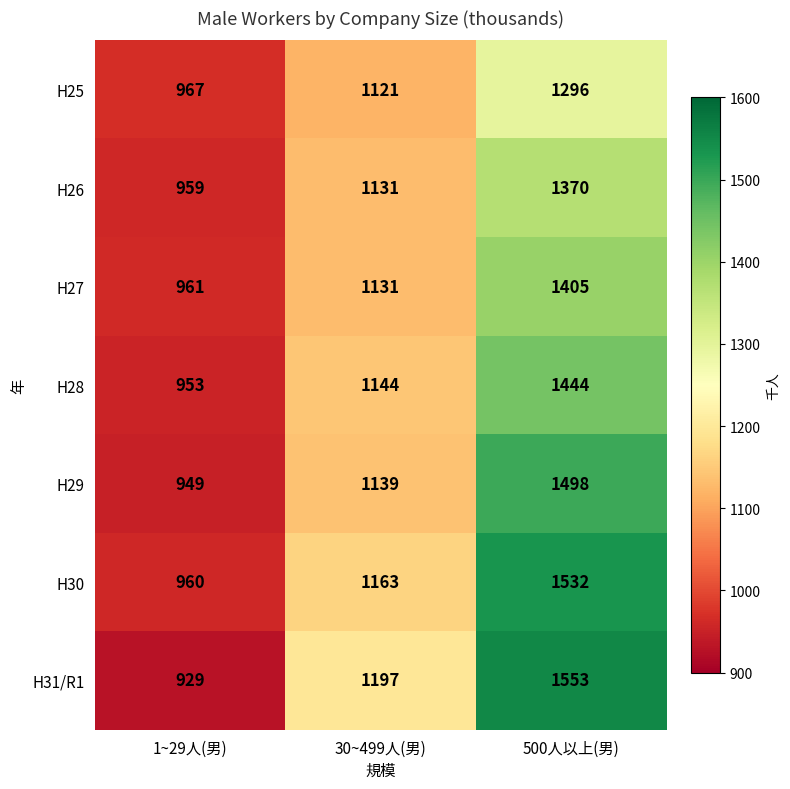

Between 1~29人(男) and 500人以上(男), which series saw the biggest shift?

H31/R1